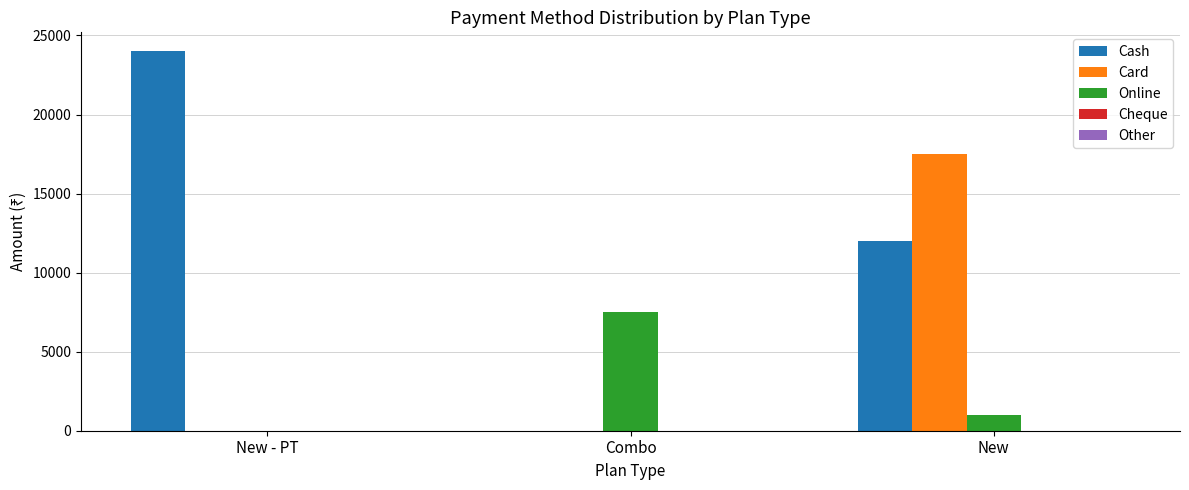

Which series has the largest total across all categories?

Cash